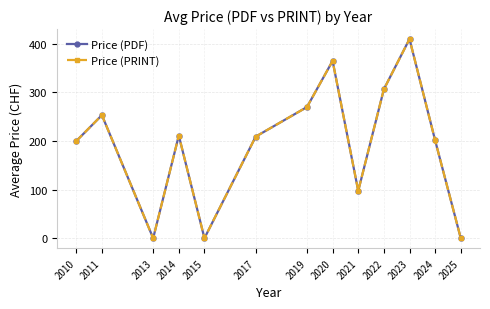

At 2023, list the series in order from largest to smallest.

Price (PDF), Price (PRINT)